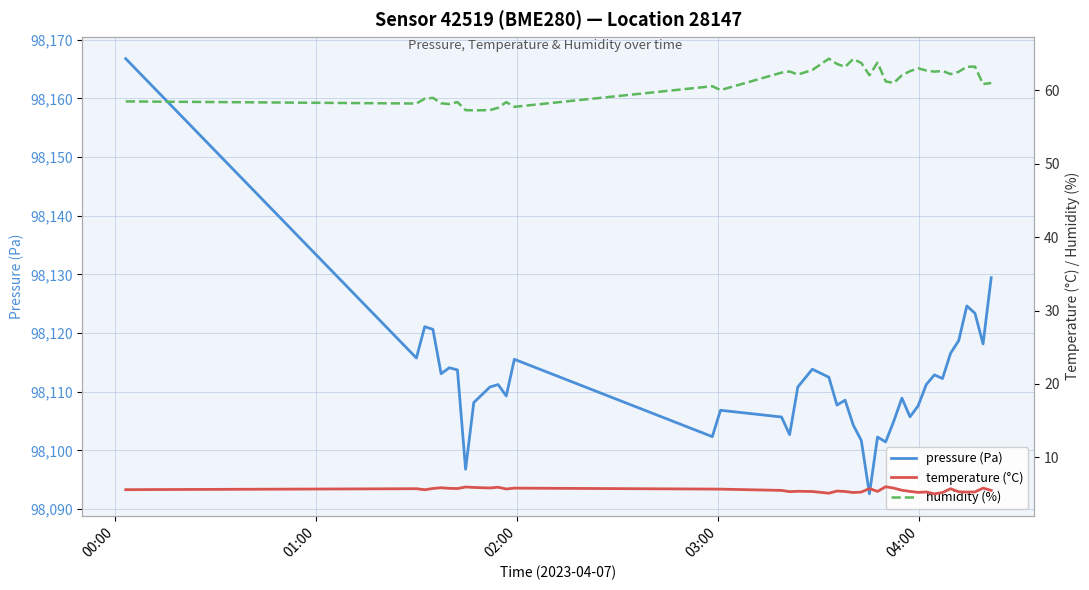

Reading left to right, what are all the values shown in this chart?

pressure (Pa): 98166.8	98115.8	98121.1	98120.6	98113.1	98114.1	98113.7	98096.8	98108.2	98110.8	98111.2	98109.3	98115.5	98102.3	98106.8	98105.7	98102.7	98110.8	98113.8	98112.5	98107.7	98108.6	98104.3	98101.7	98092.6	98102.3	98101.4	98105.0	98108.9	98105.7	98107.6	98111.2	98112.9	98112.2	98116.6	98118.7	98124.6	98123.4	98118.2	98129.4
temperature (°C): 5.6	5.7	5.6	5.8	5.9	5.8	5.8	6.0	5.9	5.8	5.9	5.7	5.8	5.7	5.7	5.5	5.3	5.4	5.3	5.1	5.4	5.3	5.2	5.3	5.8	5.4	6.0	5.8	5.5	5.4	5.2	5.3	5.0	5.2	5.7	5.3	5.3	5.3	5.8	5.5
humidity (%): 58.5	58.2	58.9	59.0	58.2	58.1	58.4	57.3	57.3	57.3	57.6	58.4	57.8	60.6	60.0	62.4	62.6	62.2	62.8	64.3	63.6	63.2	64.3	63.8	62.1	63.8	61.2	61.0	62.1	62.6	63.0	62.7	62.6	62.7	62.2	62.5	63.2	63.2	60.9	61.0